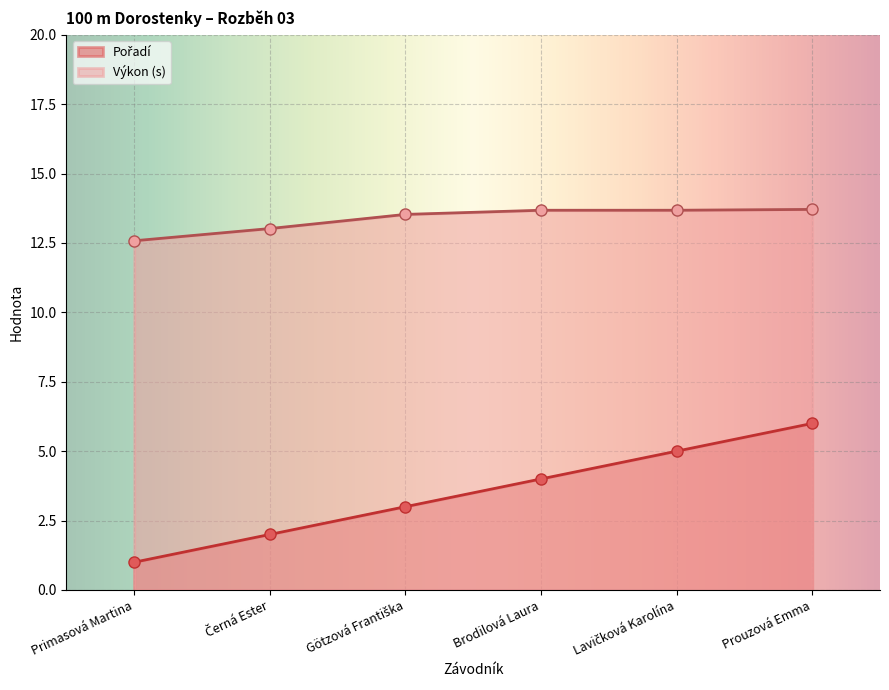

How many lines are shown in the chart?

2